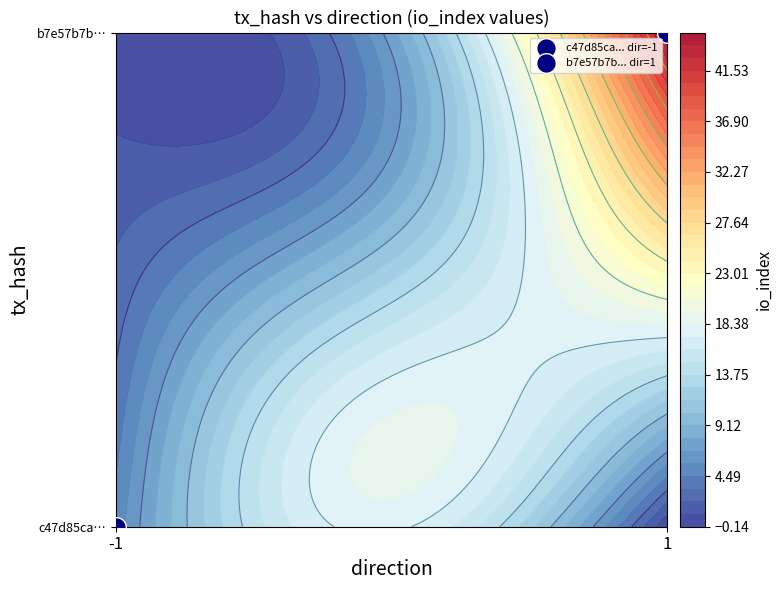

Between direction and io_index, which is larger?

io_index